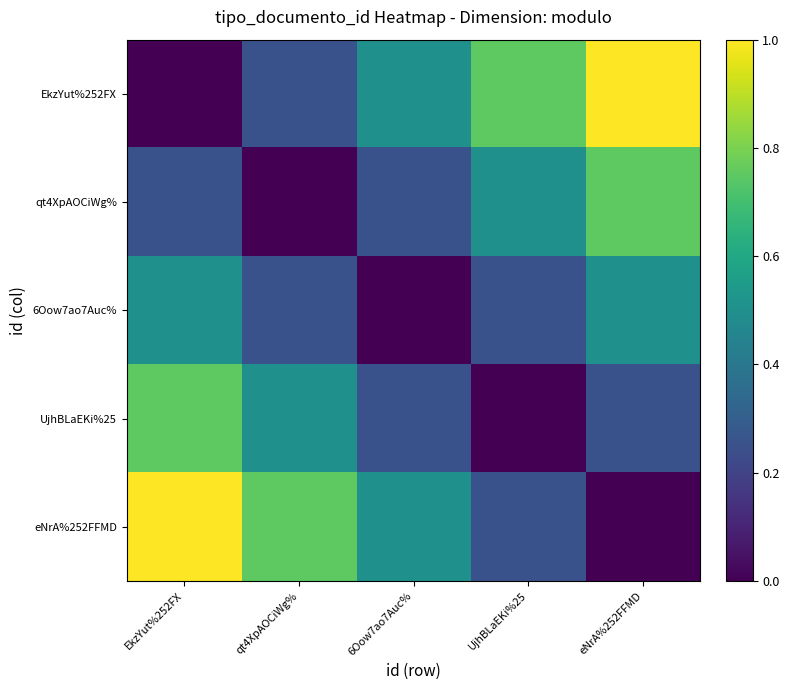

How many series are shown in this chart?

5